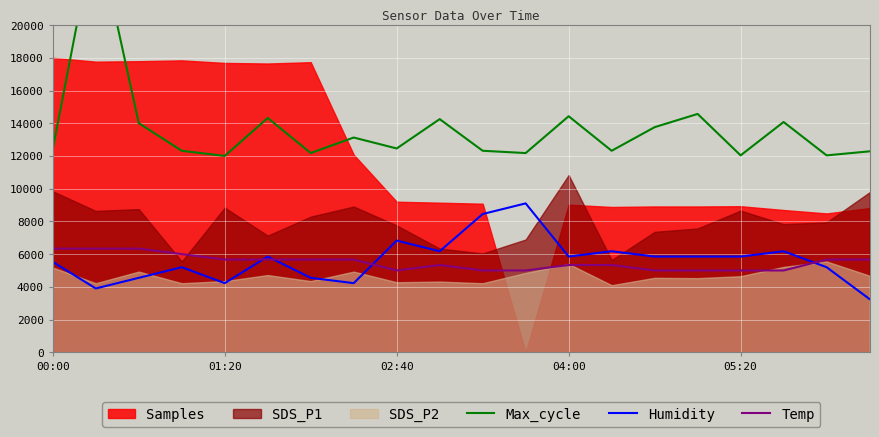

The Temp series shows 6333.3 at 00:00. True or false?

True